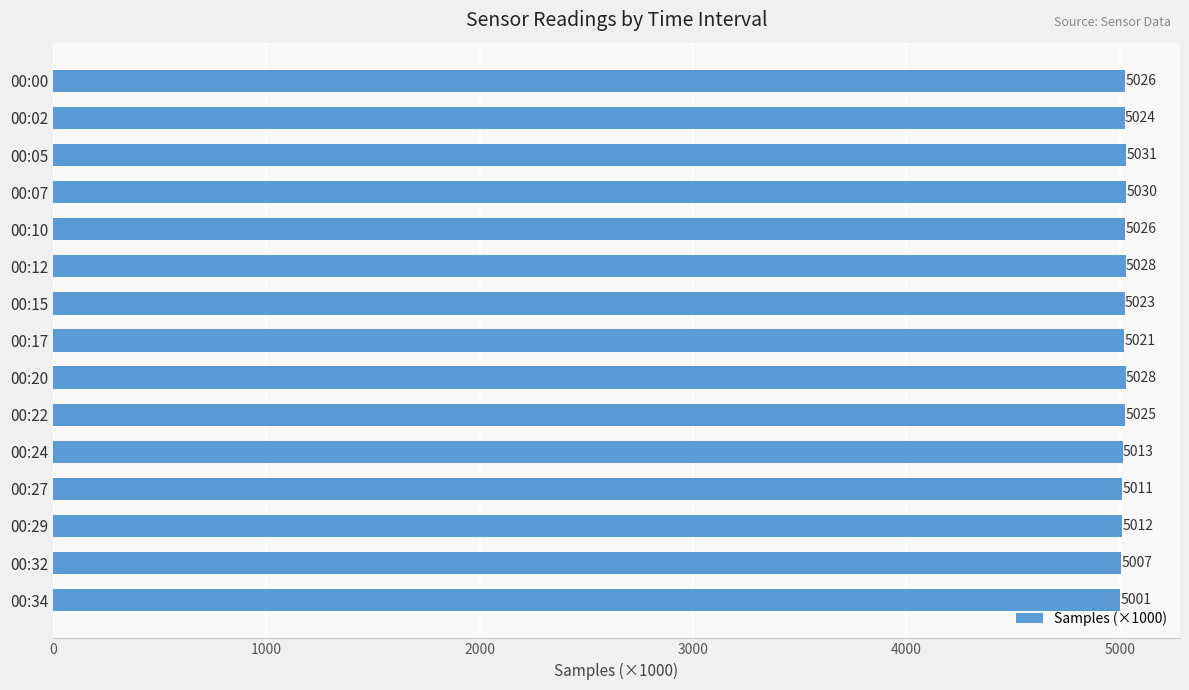

What is the ratio of the value at 00:22 to the value at 00:17?

1.0